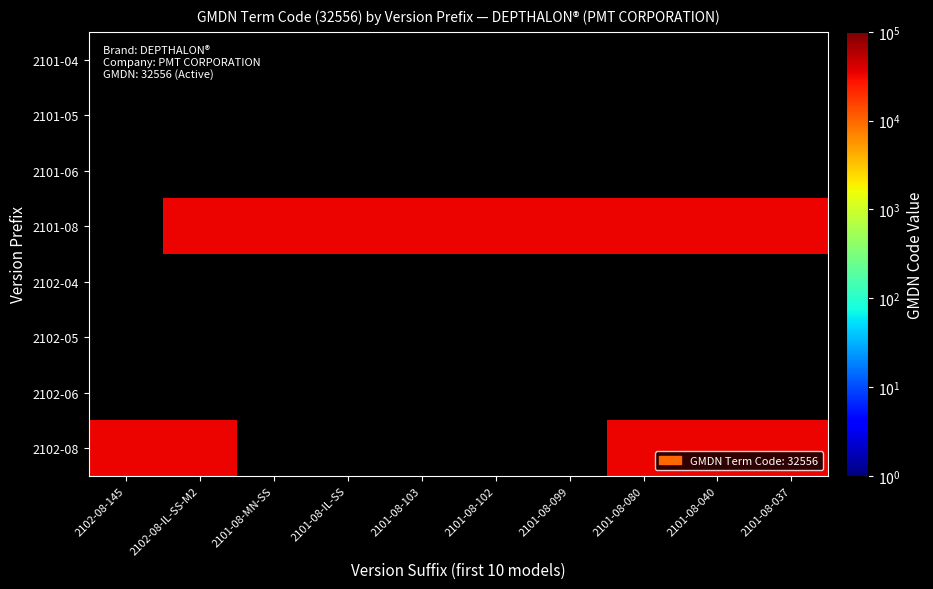

At 2101-08-080, list the series in order from smallest to largest.

2101-04, 2101-05, 2101-06, 2101-08, 2102-04, 2102-05, 2102-06, 2102-08